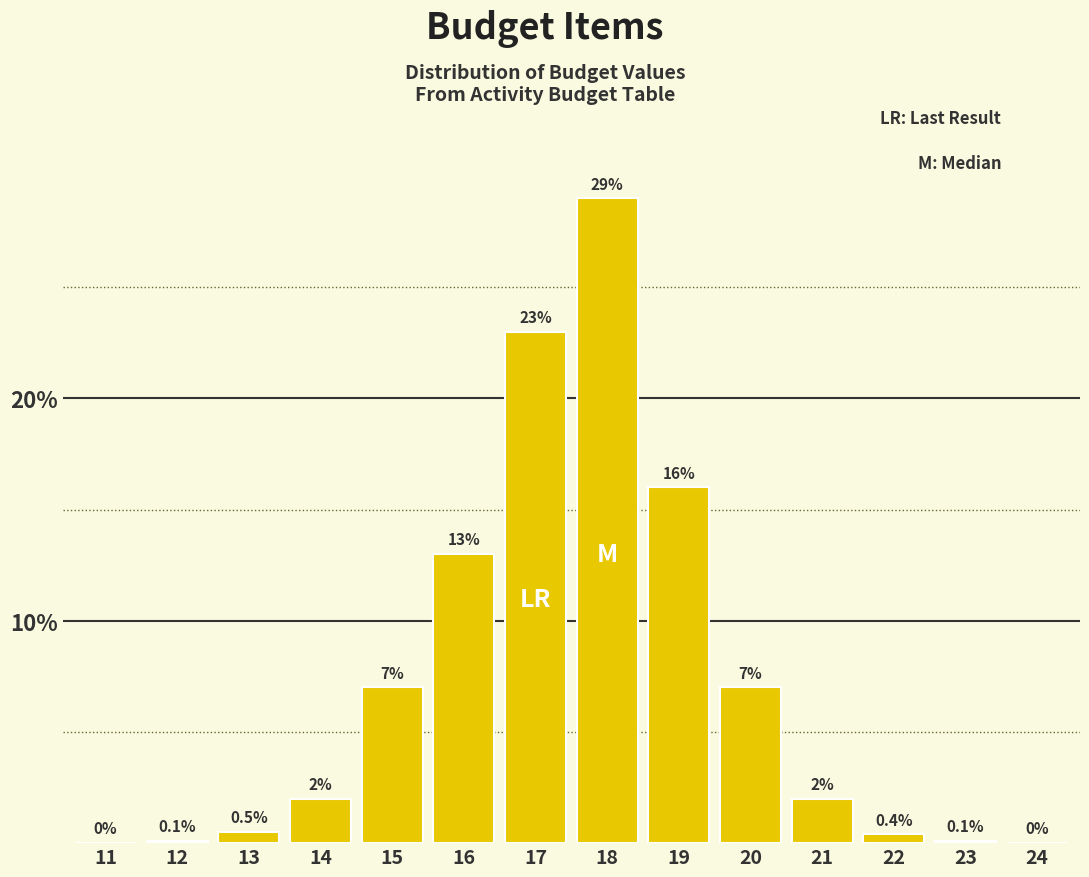

Reading left to right, what are all the values shown in this chart?

11=0.0	12=0.1	13=0.5	14=2.0	15=7.0	16=13.0	17=23.0	18=29.0	19=16.0	20=7.0	21=2.0	22=0.4	23=0.1	24=0.0